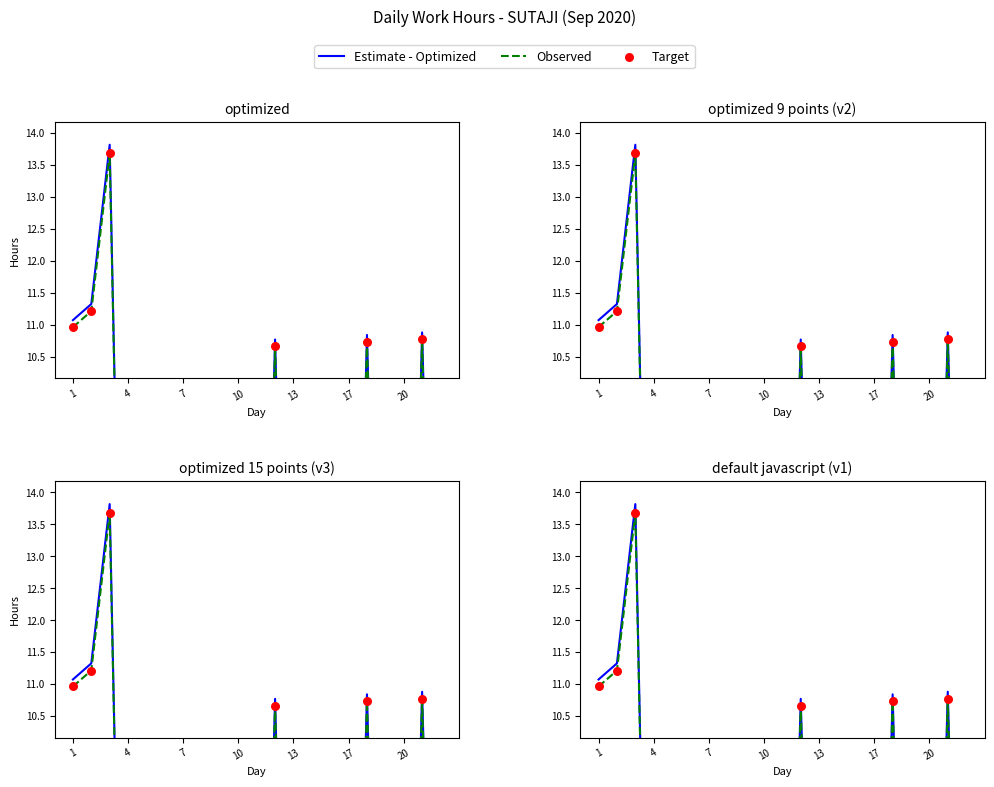

What is the change in value from 3 to 17?

-13.8